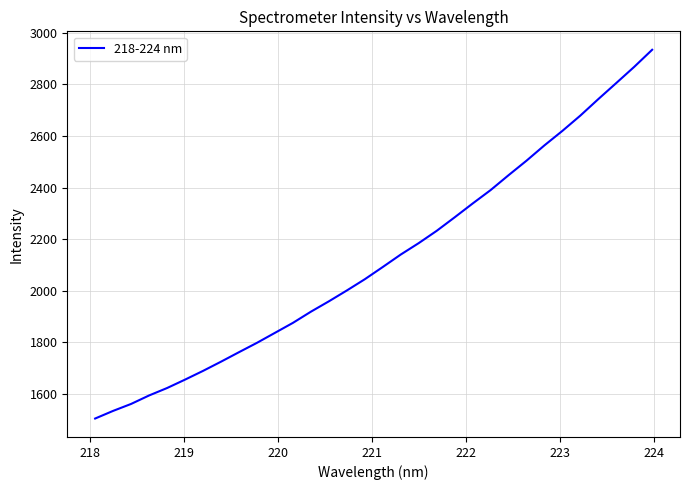

How many values are below 2092?

16